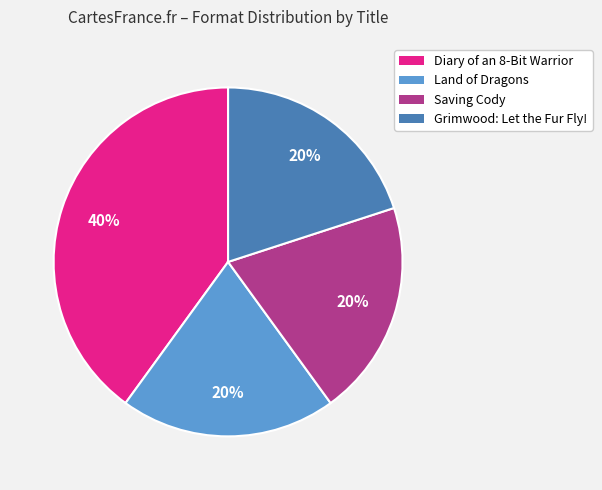

Count the number of slices in the pie.

4